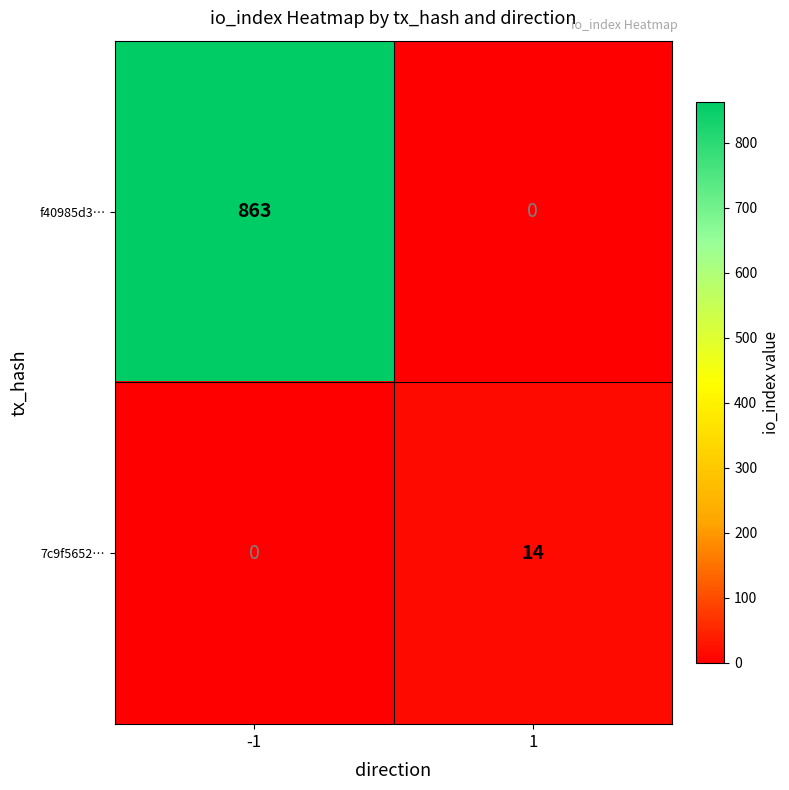

At -1, list the series in order from largest to smallest.

f40985d3…, 7c9f5652…